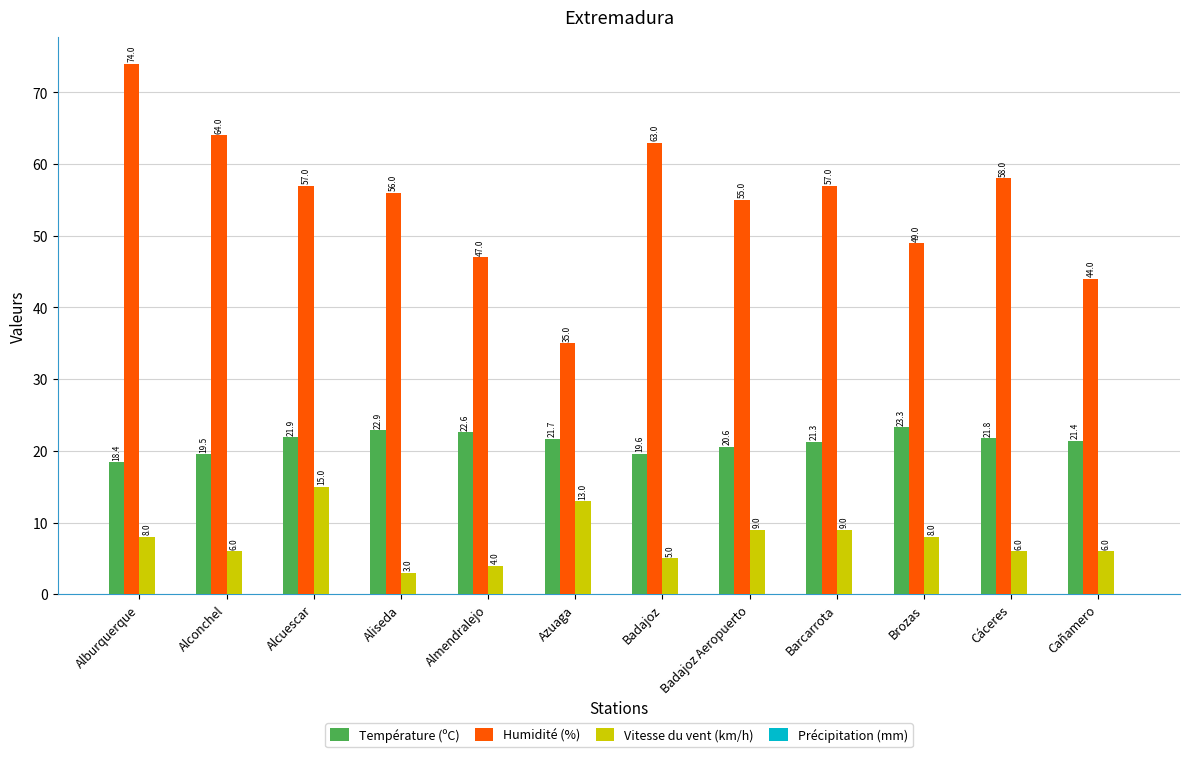

What is the maximum value for Vitesse du vent (km/h)?

15.0